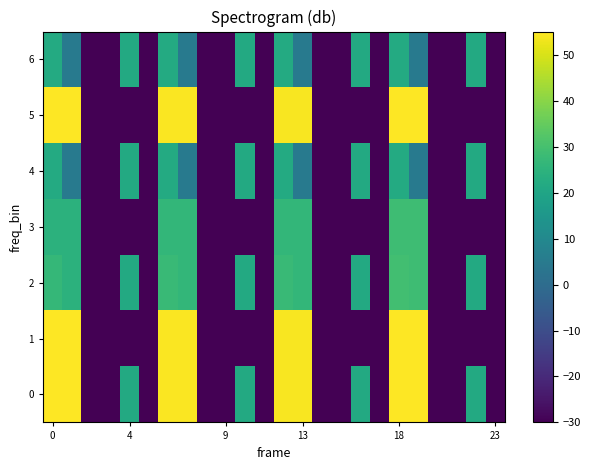

What is the minimum value shown in the chart?

-30.0